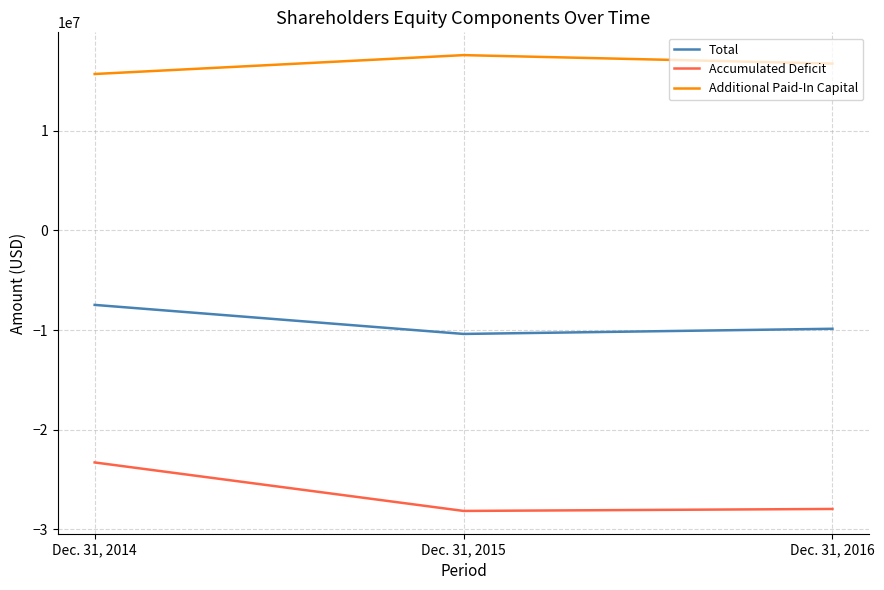

What is the total value across all series at Dec. 31, 2014?

-15075691